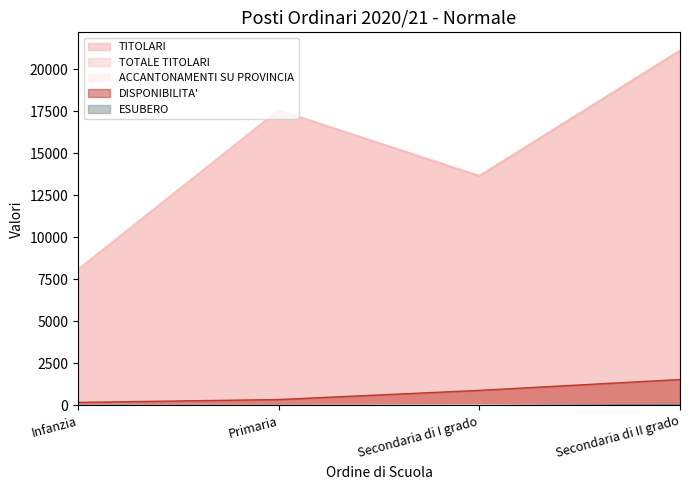

At which category is the sum across all series the highest?

Secondaria di II grado